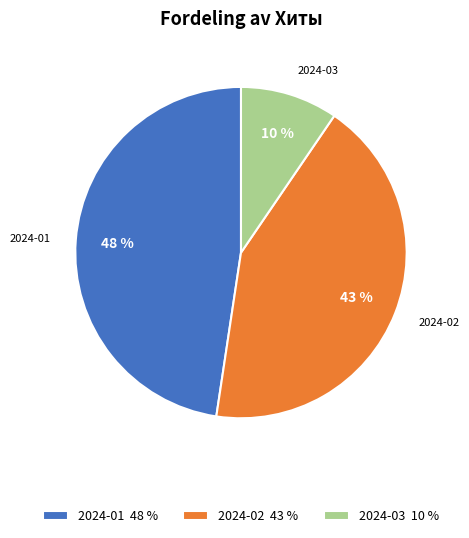

Is the sum of 2024-03 10 % and 2024-01 48 % greater than half?

Yes